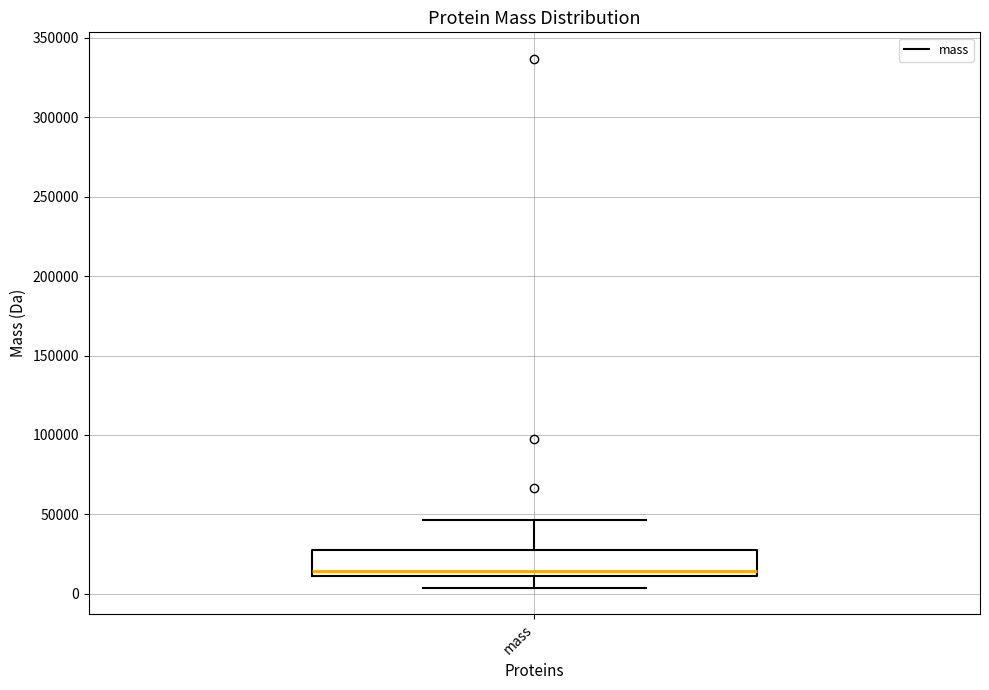

Where is the lower edge of the box for mass on the y-axis? The values are not printed on the chart, so give them approximately, as read against the axis.

10000